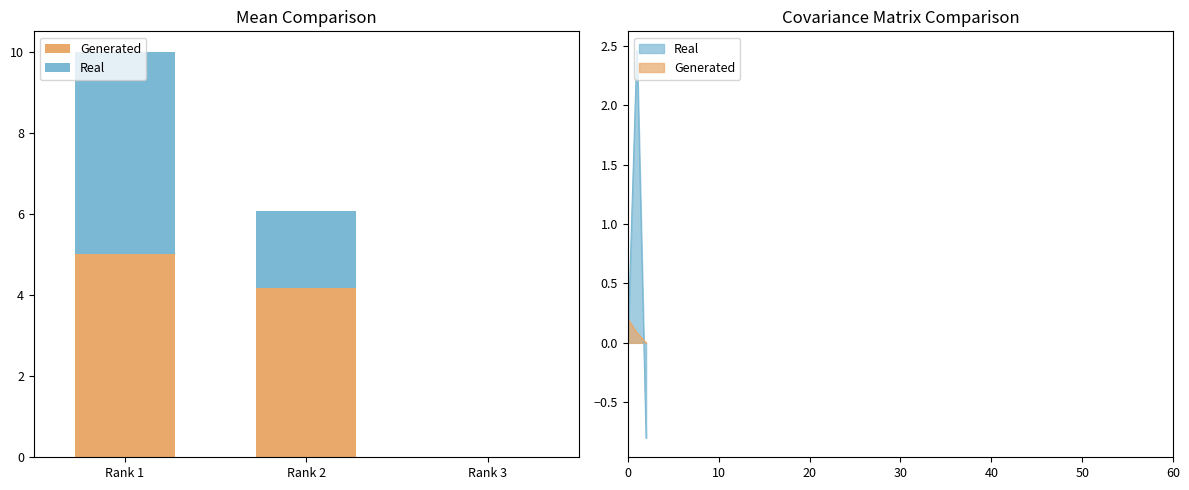

Reading left to right, transcribe all the data shown in this chart.

Generated: 5.0	4.2	0.0
Real: 5.0	1.9	0.0